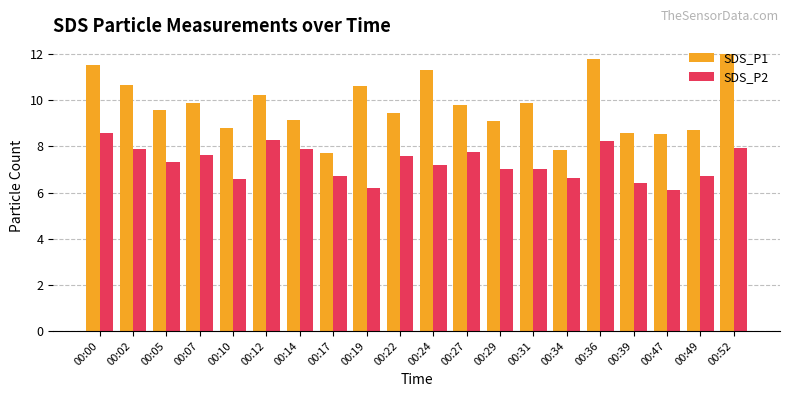

The value of SDS_P2 at 00:10 is 6.6. True or false?

True